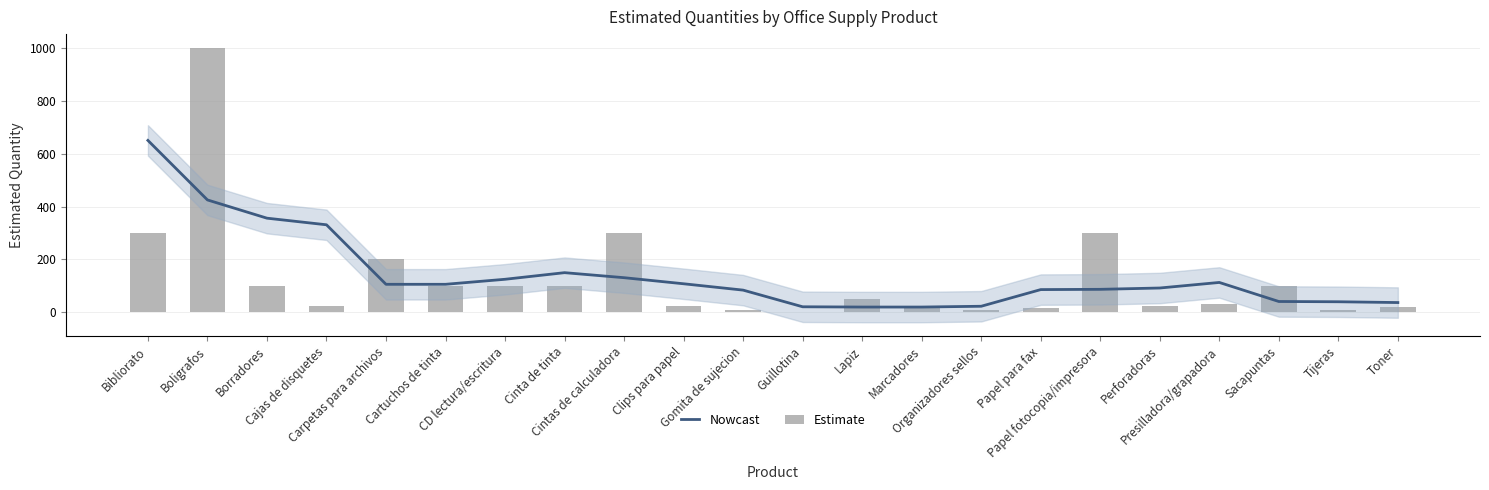

What is the difference between the second highest and second lowest values in the Nowcast series?

405